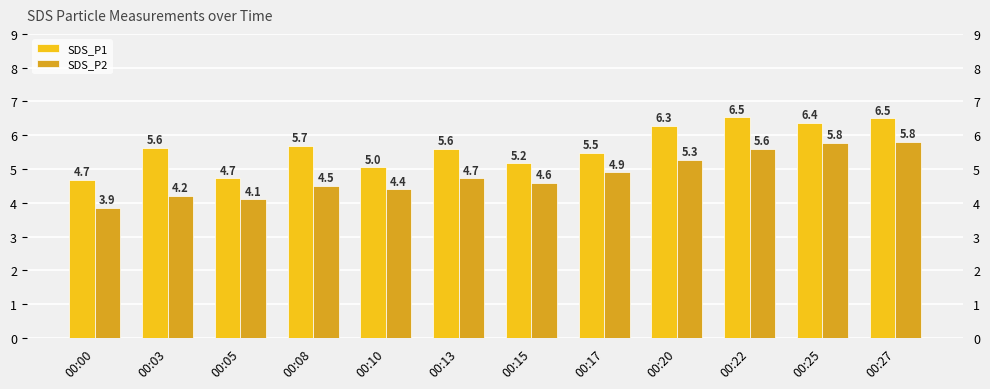

Between 00:10 and 00:15, which series saw the biggest shift?

SDS_P2